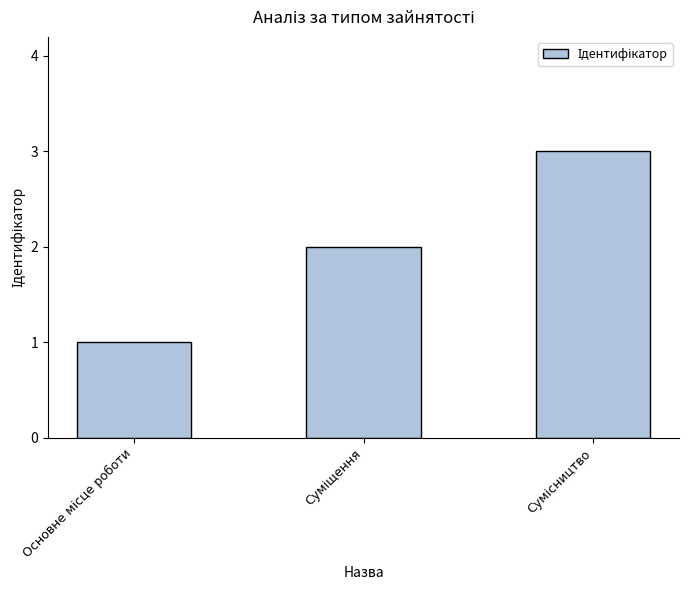

What is the greatest value displayed?

3